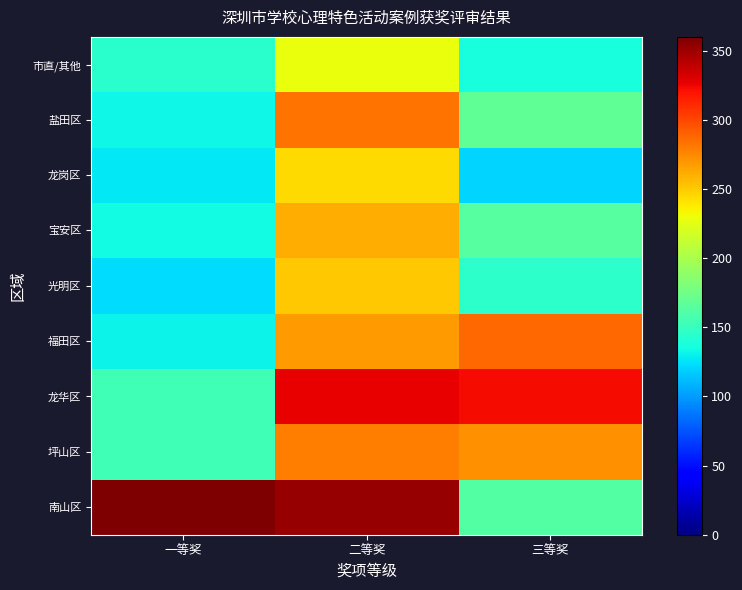

At which category is the sum across all series the highest?

二等奖